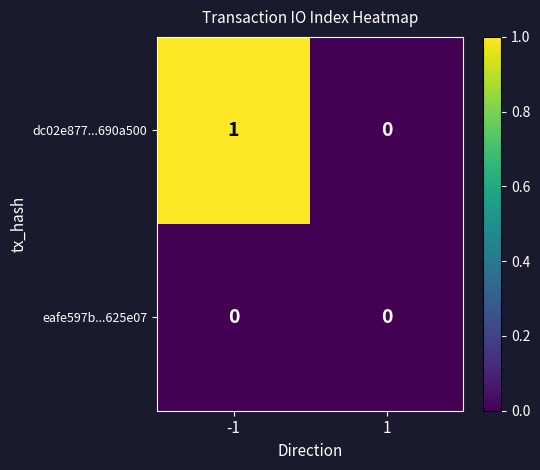

At which label does eafe597b...625e07 reach its minimum?

-1